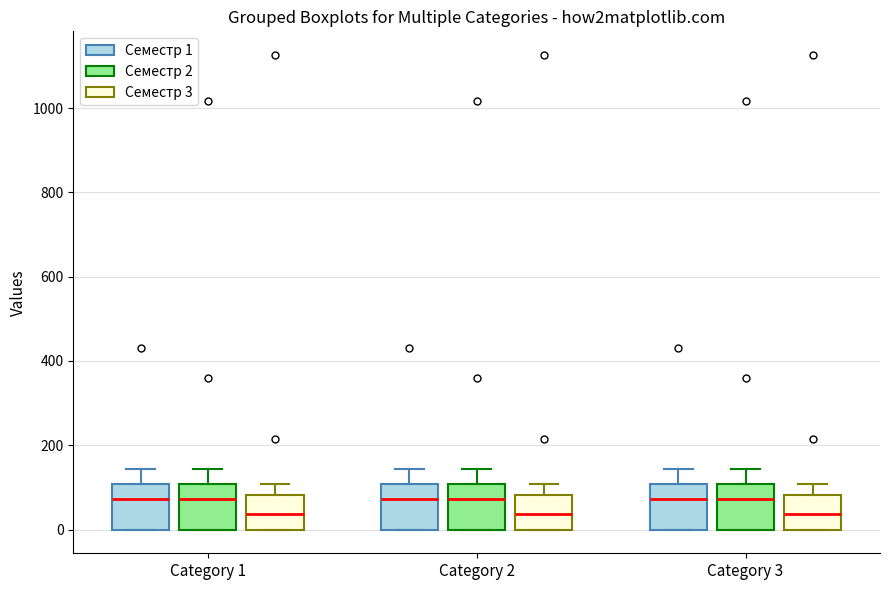

Reading left to right, transcribe this box plot: for each box, give where its median line is, the range the box spans, and where its two whiskers end, as read against the y-axis. The values are not printed on the chart, so give them approximately, as read against the axis.

Category 1 (Семестр 1): median 80, box 0 to 100, whiskers 0 to 140
Category 1 (Семестр 2): median 80, box 0 to 100, whiskers 0 to 140
Category 1 (Семестр 3): median 40, box 0 to 80, whiskers 0 to 100
Category 2 (Семестр 1): median 80, box 0 to 100, whiskers 0 to 140
Category 2 (Семестр 2): median 80, box 0 to 100, whiskers 0 to 140
Category 2 (Семестр 3): median 40, box 0 to 80, whiskers 0 to 100
Category 3 (Семестр 1): median 80, box 0 to 100, whiskers 0 to 140
Category 3 (Семестр 2): median 80, box 0 to 100, whiskers 0 to 140
Category 3 (Семестр 3): median 40, box 0 to 80, whiskers 0 to 100